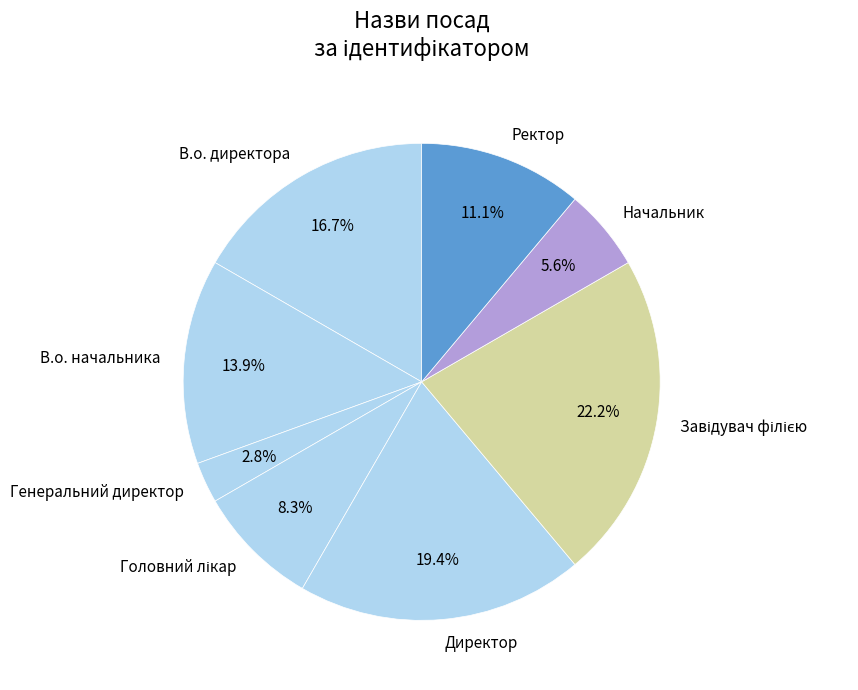

Which slice is the largest?

Завідувач філією